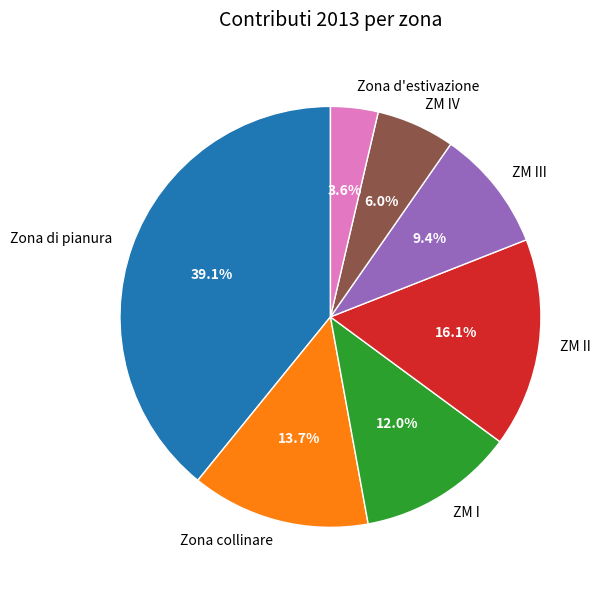

Combined, do ZM II and ZM I account for over 50%?

No